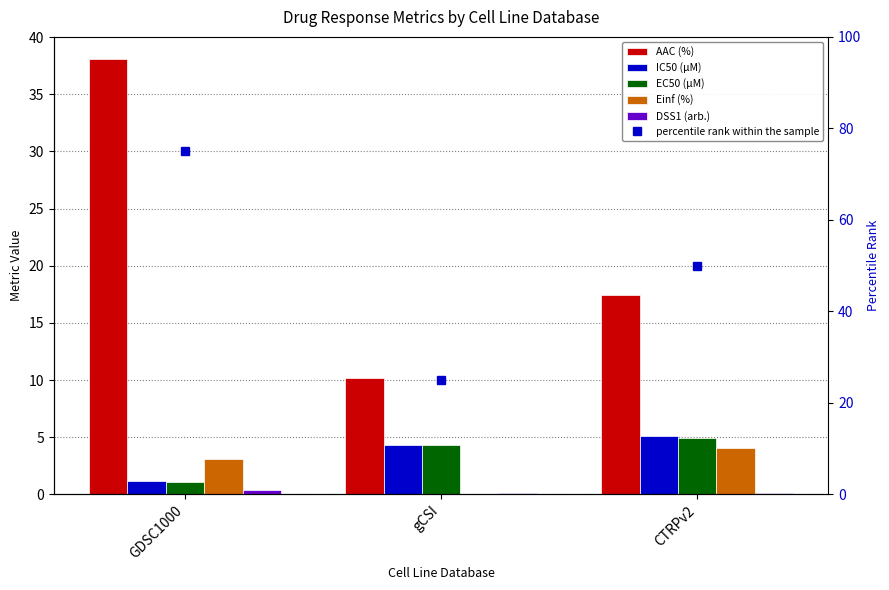

What is the difference between the highest and lowest values at GDSC1000?

74.6